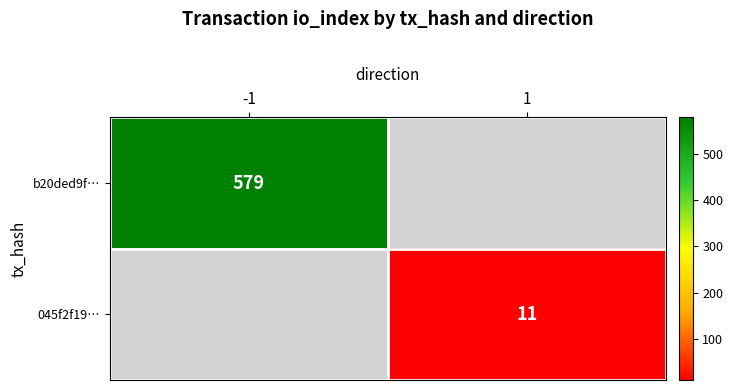

What is the greatest value displayed?

579.0